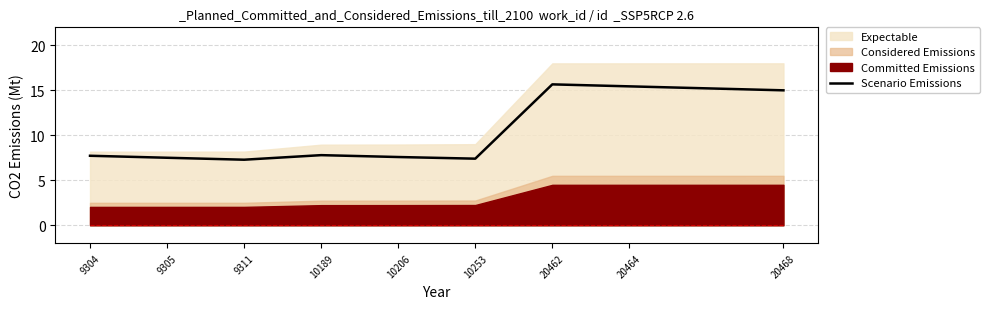

At which category does the data reach its first local peak?

10189